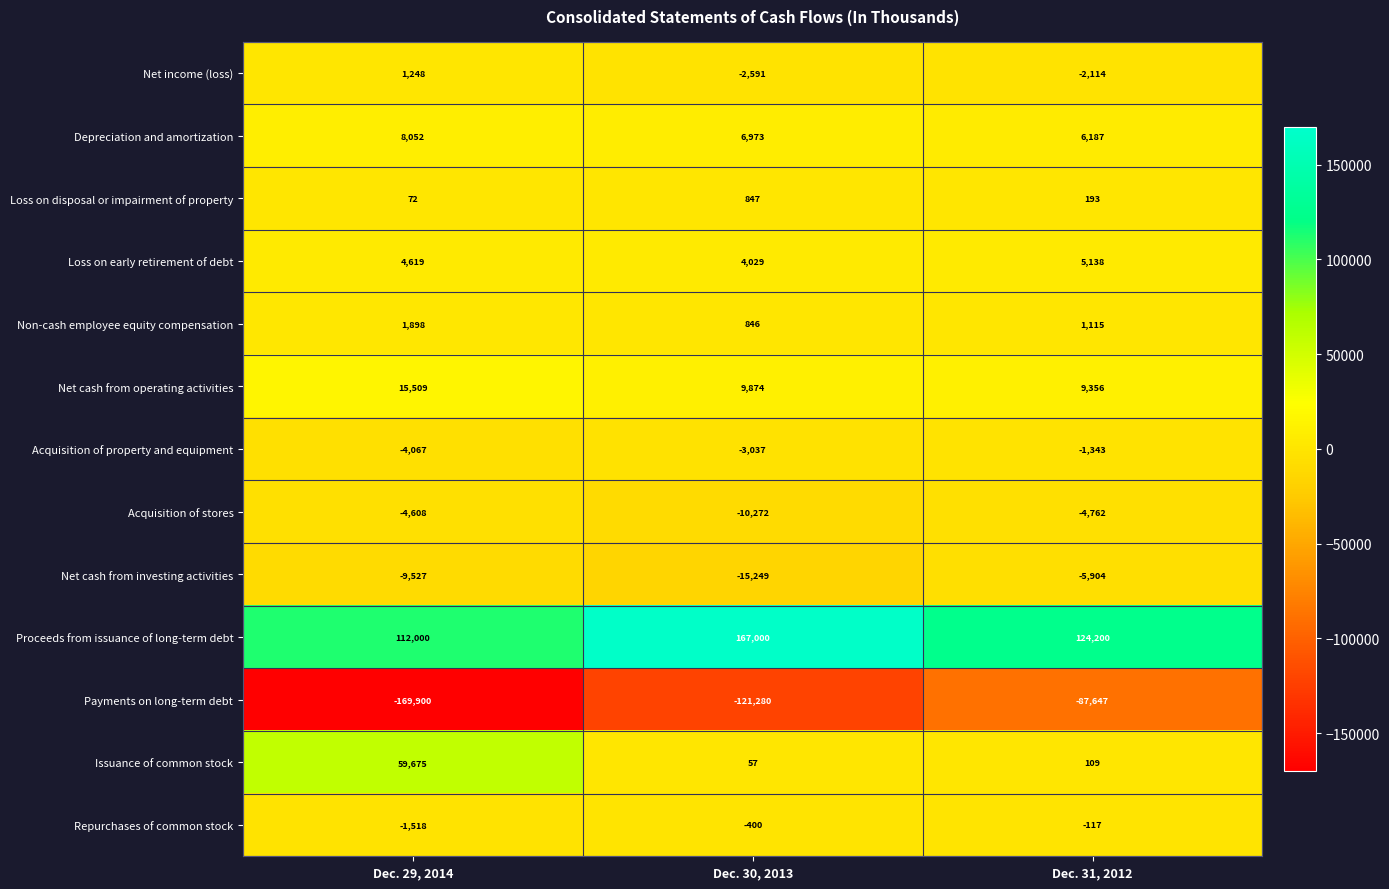

Is it true that Repurchases of common stock equals -35 at Dec. 31, 2012?

False